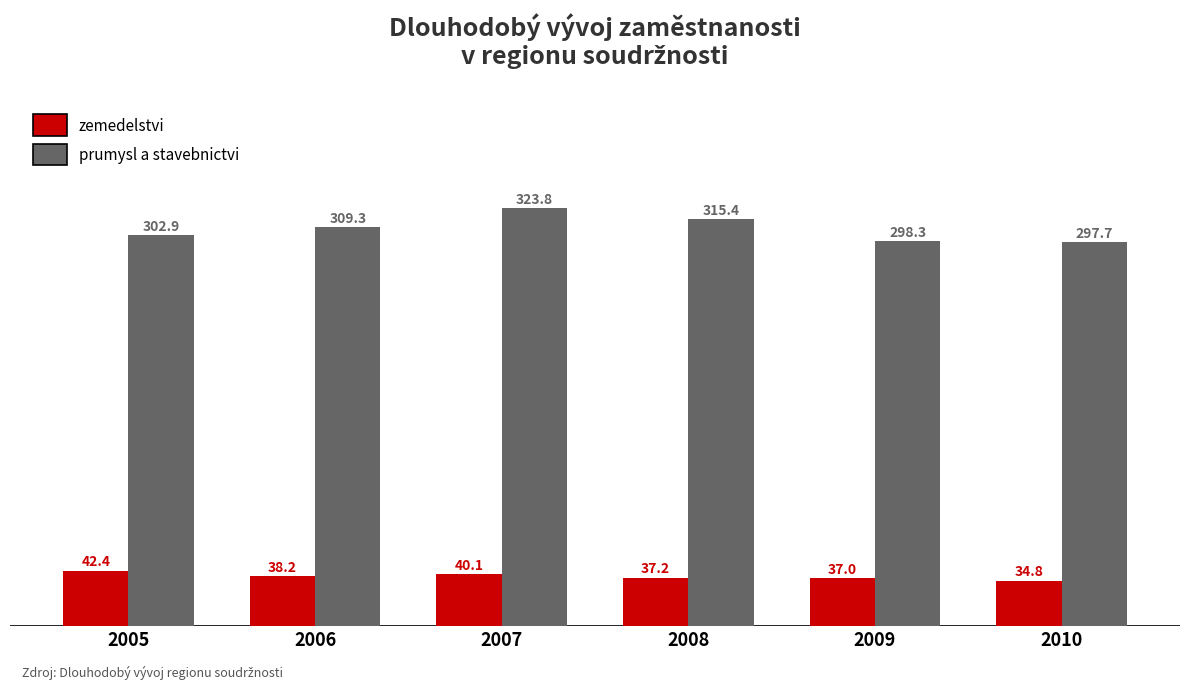

What is the sum of all prumysl a stavebnictvi values?

1847.4